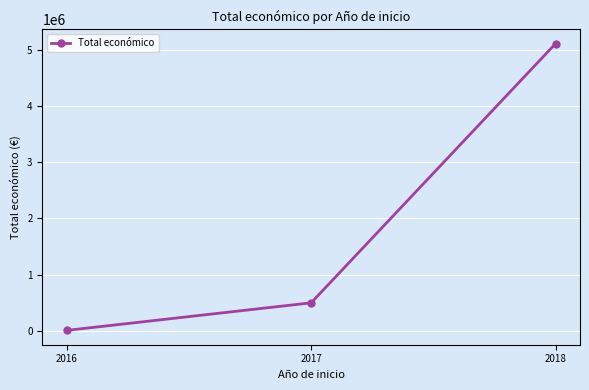

Count the number of data series in this chart.

1